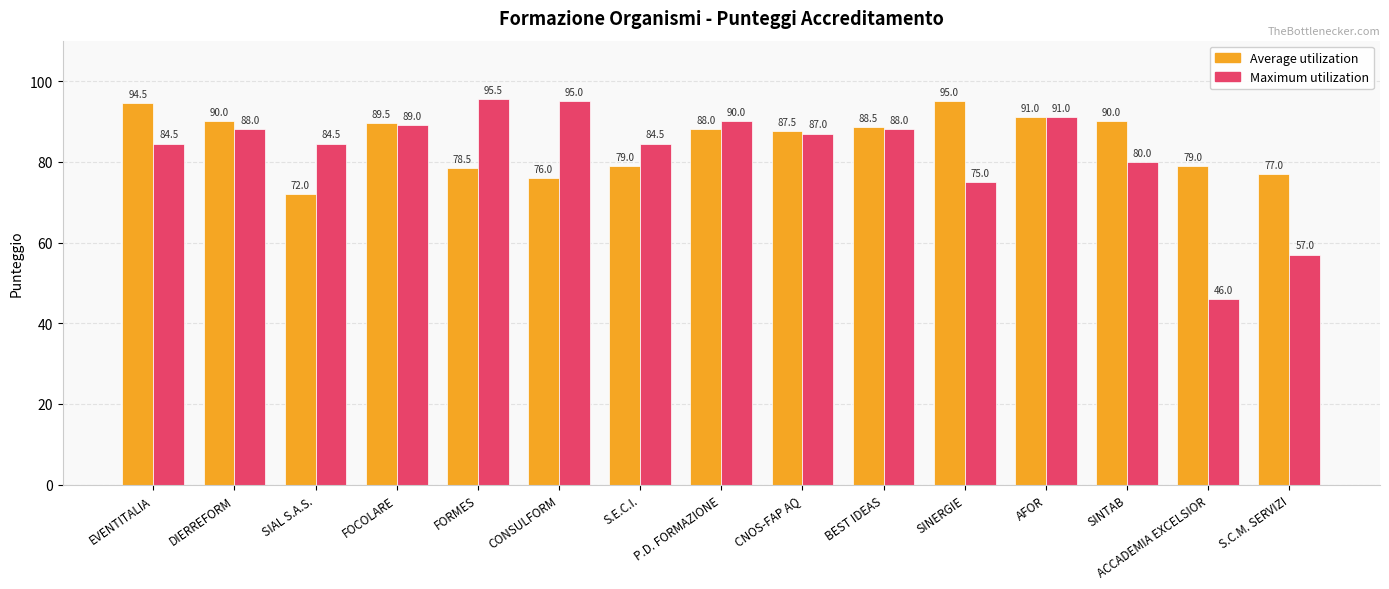

What is the difference between the maximum and second lowest values in the Average utilization series?

19.0